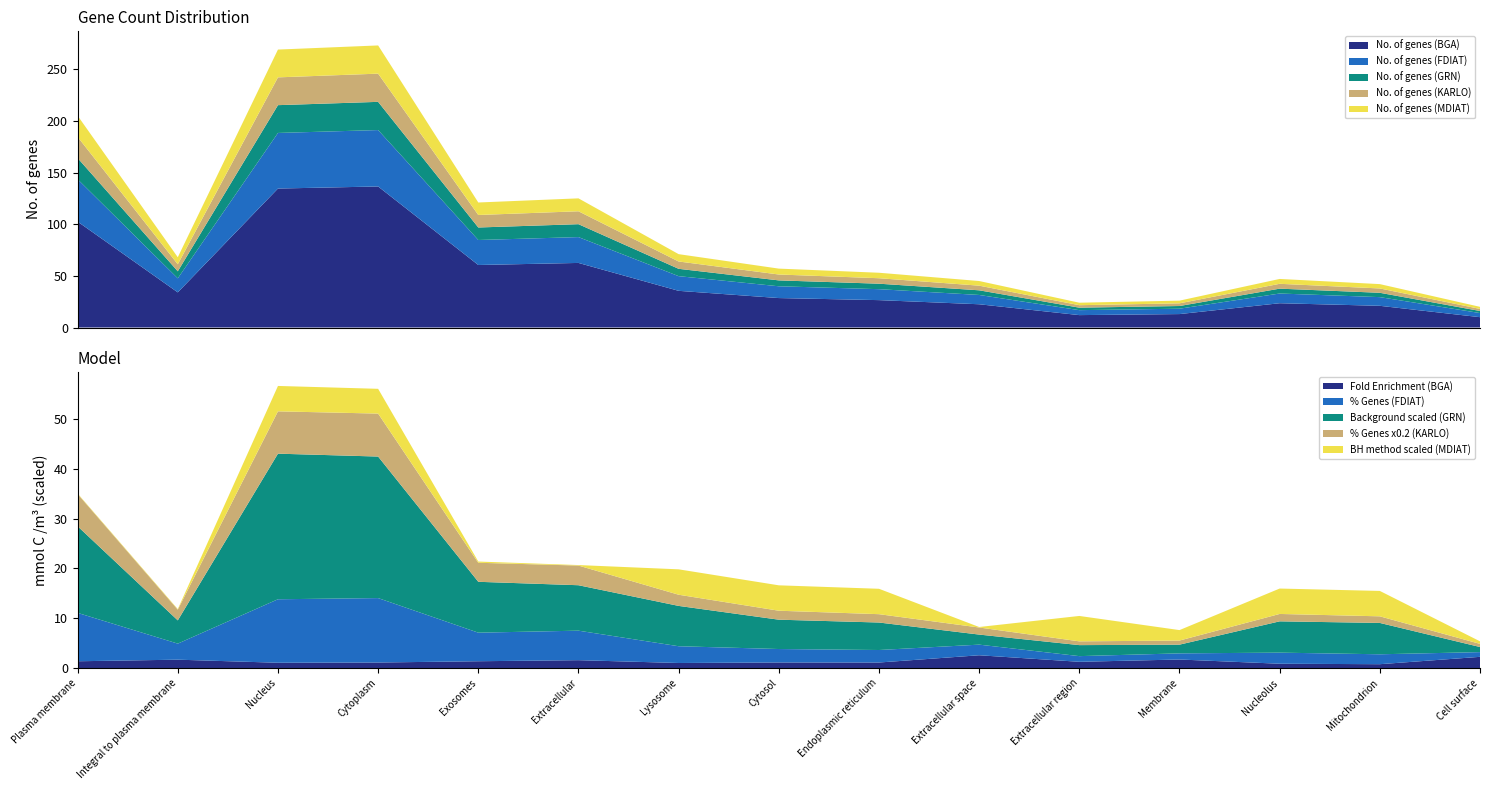

Reading left to right, what are all the values shown in this chart?

No. of genes: Plasma membrane=205.0	Integral to plasma membrane=68.0	Nucleus=269.0	Cytoplasm=273.0	Exosomes=121.0	Extracellular=125.0	Lysosome=71.0	Cytosol=57.0	Endoplasmic reticulum=53.0	Extracellular space=45.0	Extracellular region=24.0	Membrane=26.0	Nucleolus=47.0	Mitochondrion=42.0	Cell surface=20.0
Fold enrichment: Plasma membrane=1.4	Integral to plasma membrane=1.7	Nucleus=1.1	Cytoplasm=1.1	Exosomes=1.4	Extracellular=1.6	Lysosome=1.0	Cytosol=1.1	Endoplasmic reticulum=1.1	Extracellular space=2.6	Extracellular region=1.2	Membrane=1.7	Nucleolus=0.9	Mitochondrion=0.8	Cell surface=2.2
Percentage of genes: Plasma membrane=32.4	Integral to plasma membrane=10.7	Nucleus=42.5	Cytoplasm=43.1	Exosomes=19.1	Extracellular=19.7	Lysosome=11.2	Cytosol=9.0	Endoplasmic reticulum=8.4	Extracellular space=7.1	Extracellular region=3.8	Membrane=4.1	Nucleolus=7.4	Mitochondrion=6.6	Cell surface=3.2
No. background genes: Plasma membrane=3479.0	Integral to plasma membrane=934.0	Nucleus=5847.0	Cytoplasm=5684.0	Exosomes=2043.0	Extracellular=1825.0	Lysosome=1620.0	Cytosol=1178.0	Endoplasmic reticulum=1104.0	Extracellular space=404.0	Extracellular region=442.0	Membrane=350.0	Nucleolus=1257.0	Mitochondrion=1259.0	Cell surface=205.0
BH method: Plasma membrane=0.0	Integral to plasma membrane=0.0	Nucleus=1.0	Cytoplasm=1.0	Exosomes=0.0	Extracellular=0.0	Lysosome=1.0	Cytosol=1.0	Endoplasmic reticulum=1.0	Extracellular space=0.0	Extracellular region=1.0	Membrane=0.4	Nucleolus=1.0	Mitochondrion=1.0	Cell surface=0.1